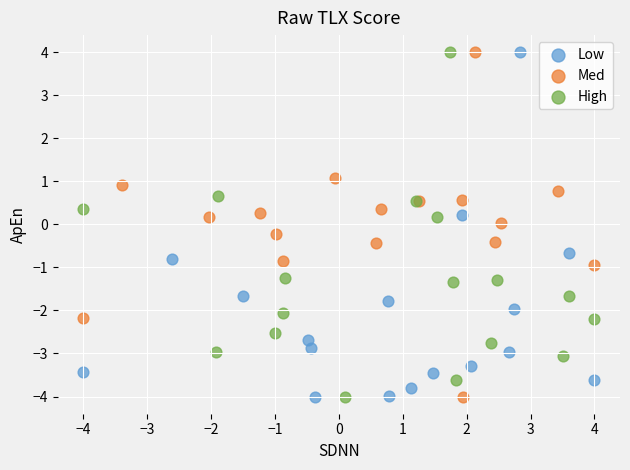

What are all the series names shown in the legend?

Low, Med, High